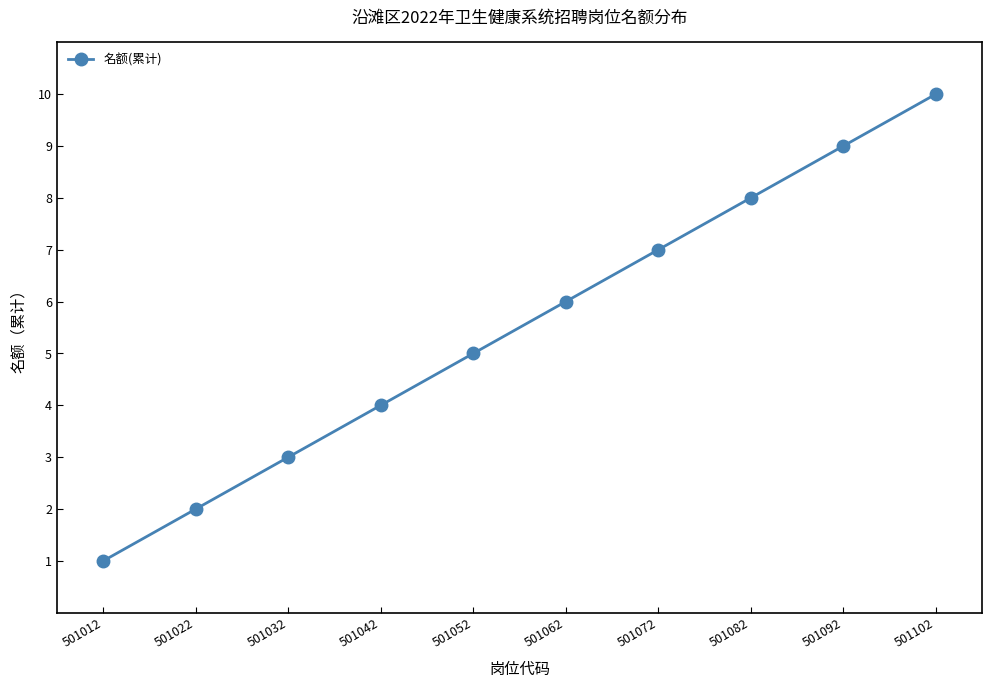

What is the change in value from 501032 to 501082?

+5